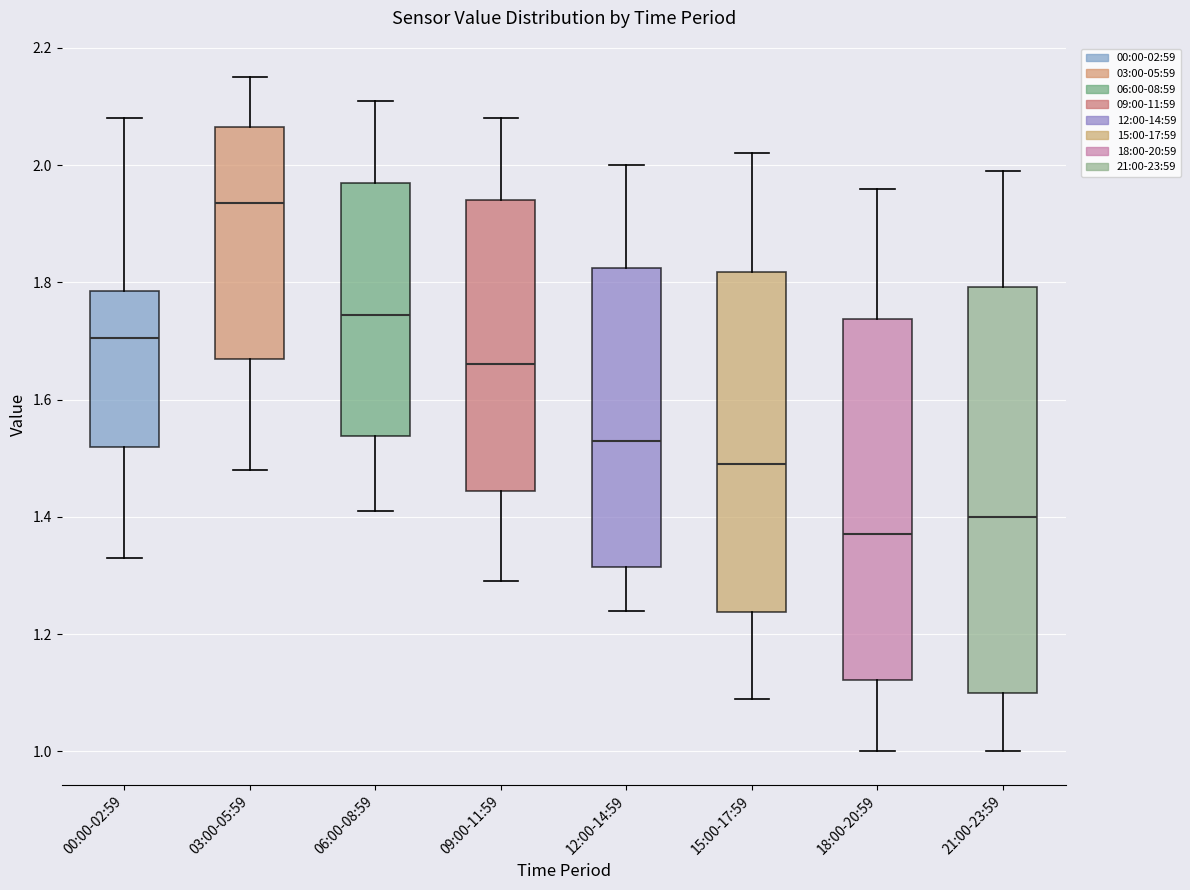

Which box has the lowest median line?

18:00-20:59